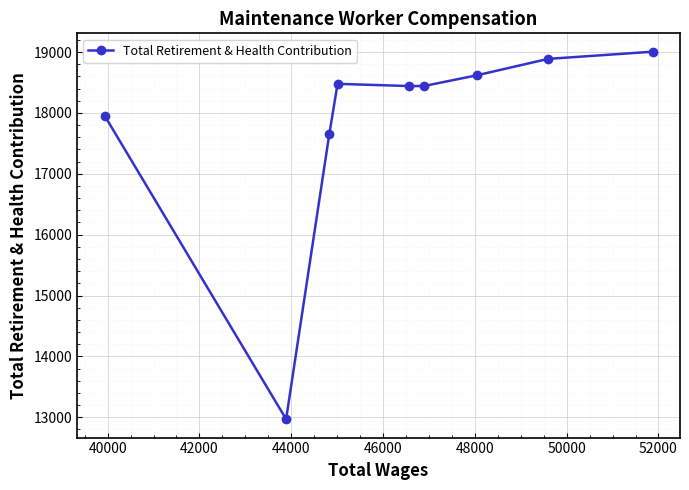

What is the value of the 1st point from the left?

17957